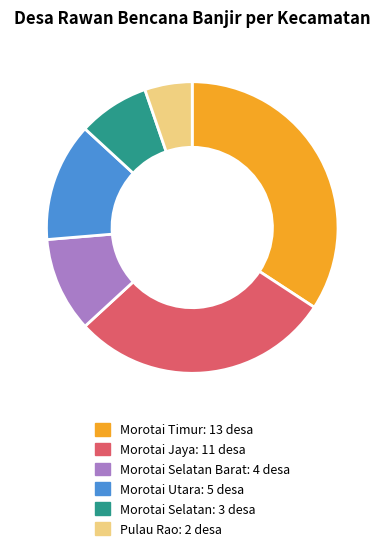

Is there any slice that represents more than half of the pie?

No